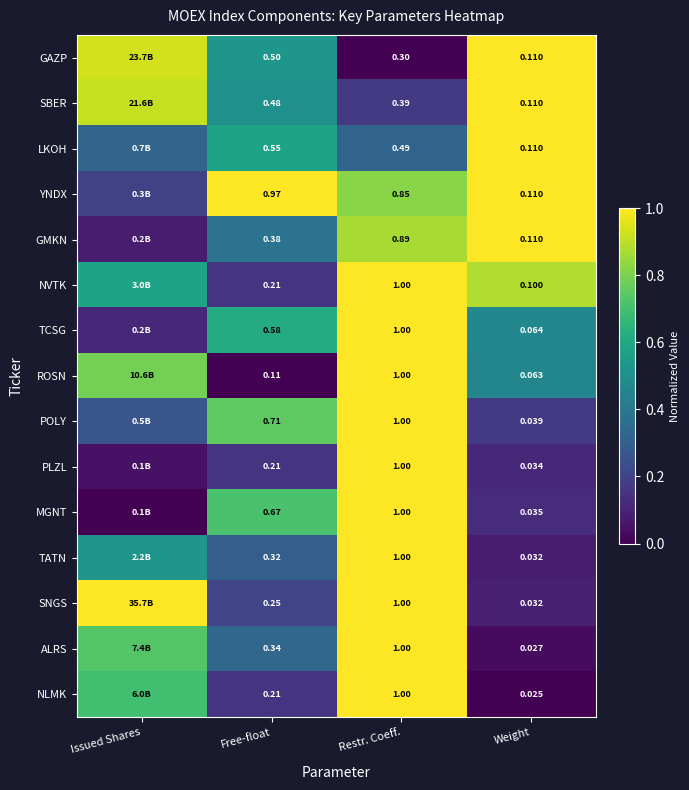

Is the value of TCSG at Weight greater than the value of GAZP at Free-float?

No